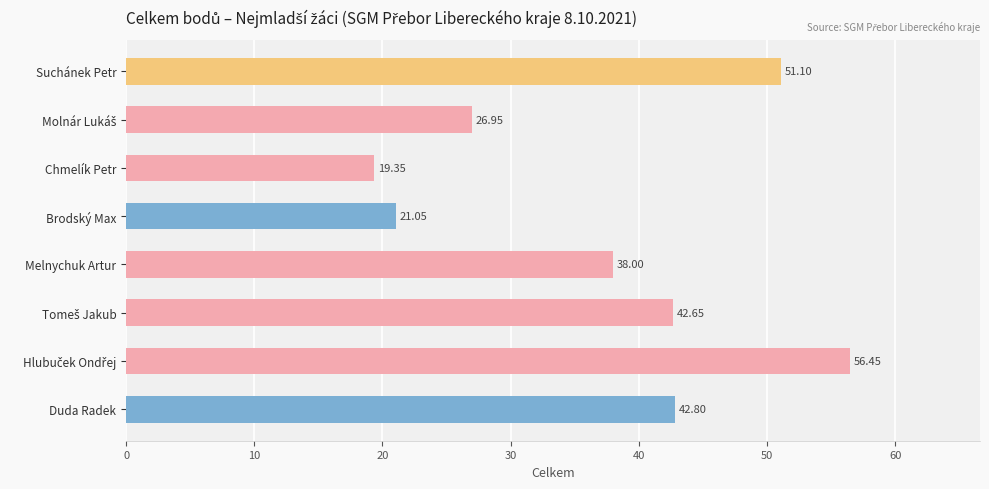

At which category does the chart reach its minimum across all series?

Chmelík Petr